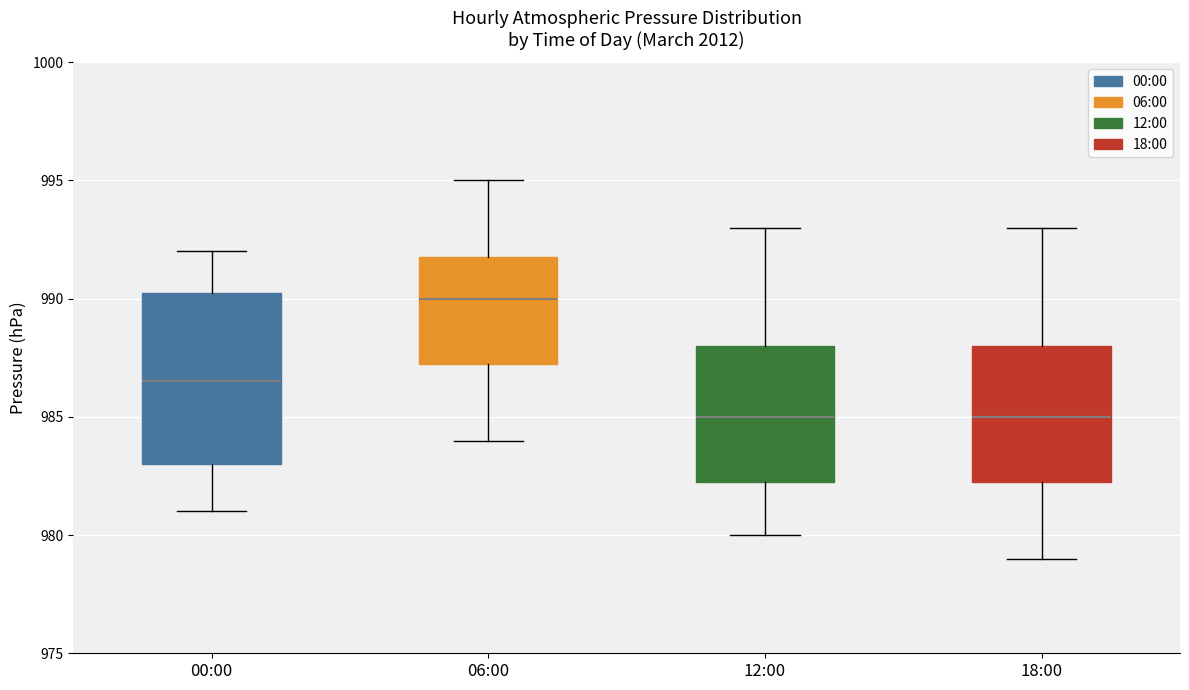

Which box has the highest median line?

06:00